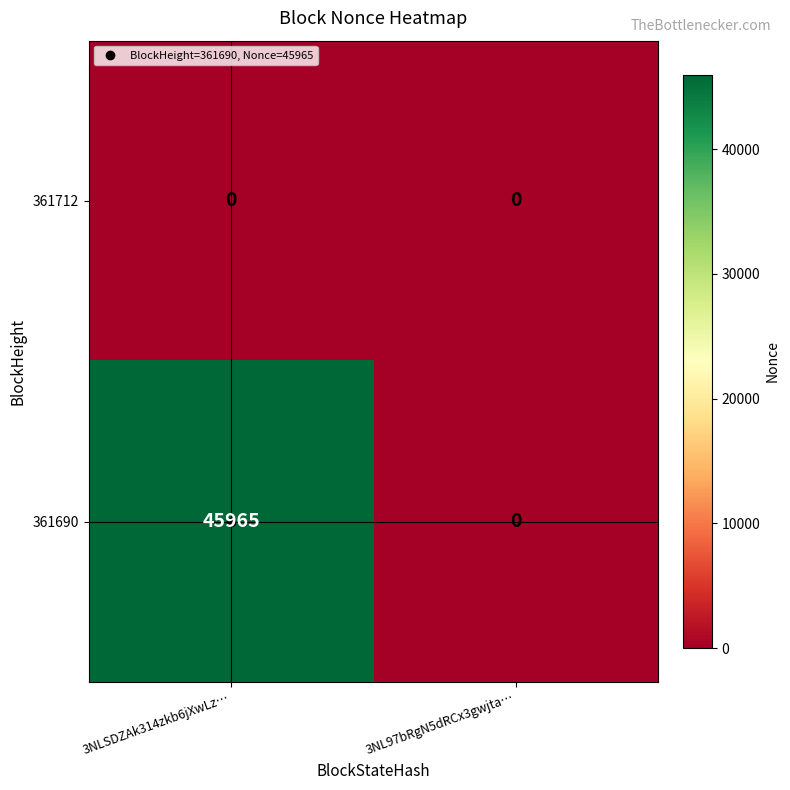

At which category does the chart reach its peak across all series?

3NLSDZAk314zkb6jXwLz…